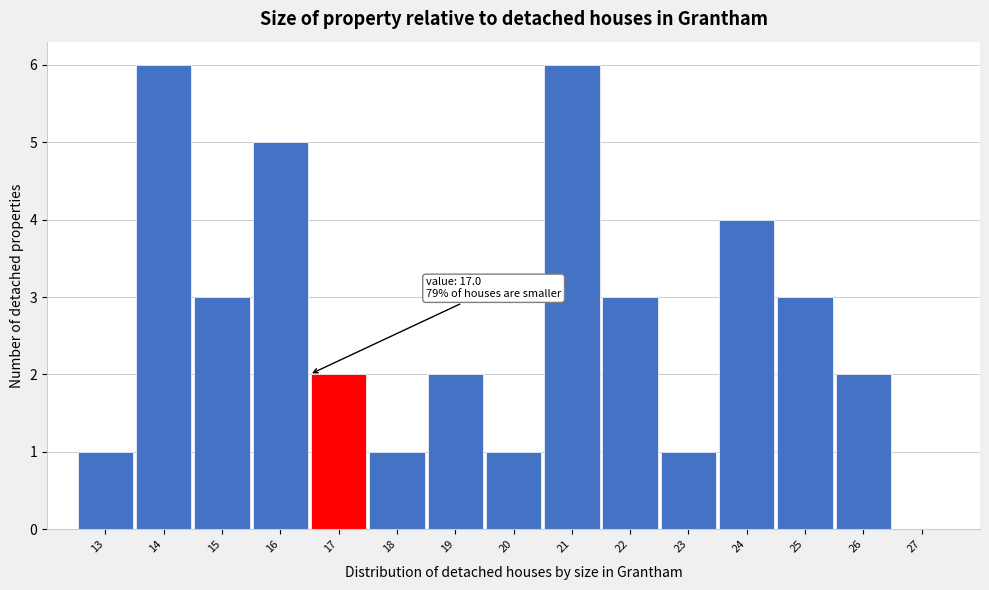

Reading right to left, list all the values displayed in this chart.

27=0	26=2	25=3	24=4	23=1	22=3	21=6	20=1	19=2	18=1	17=2	16=5	15=3	14=6	13=1